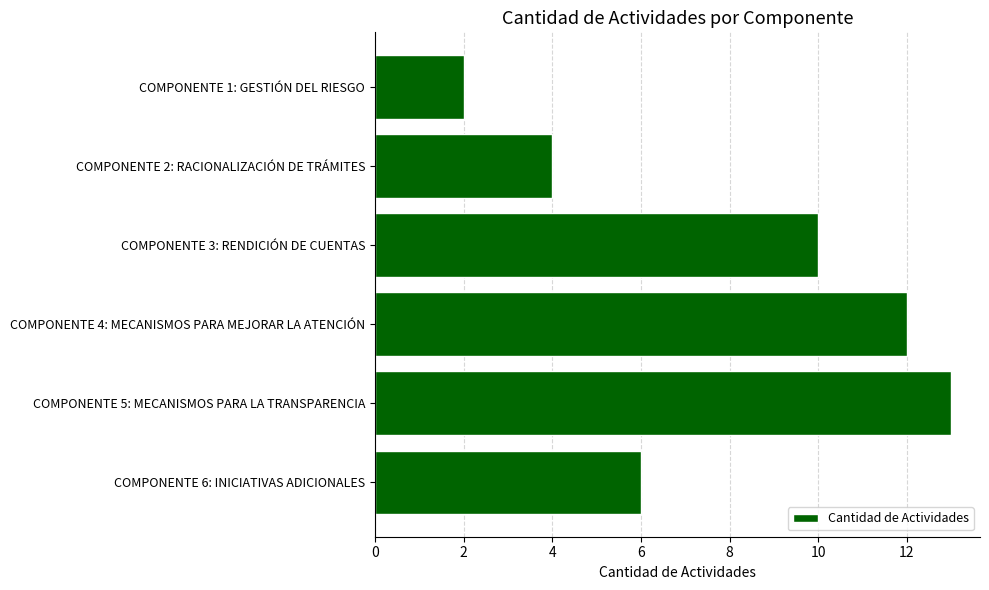

At which label is the value closest to 7?

COMPONENTE 6: INICIATIVAS ADICIONALES